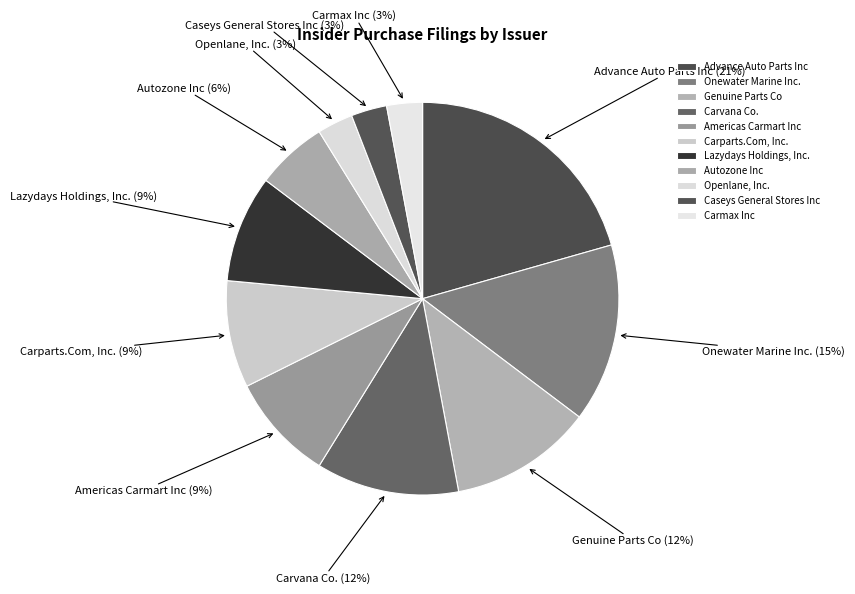

Combined, do Onewater Marine Inc. and Carmax Inc account for over 50%?

No